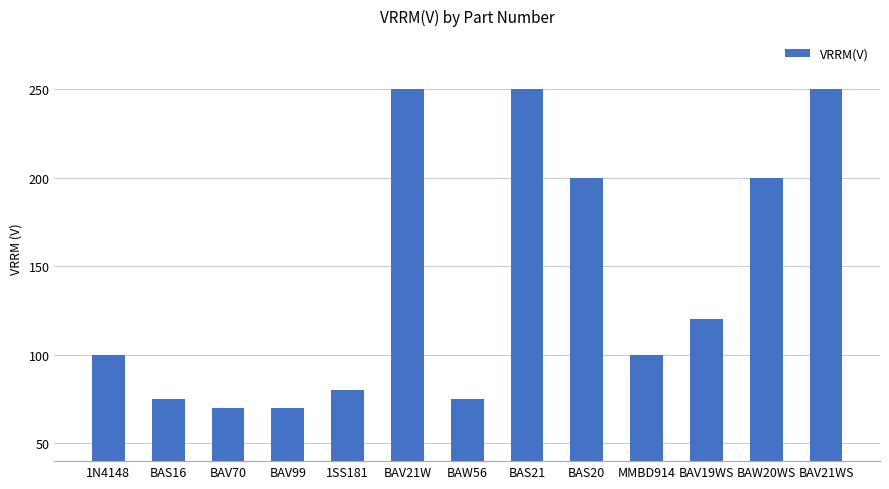

How many bars are there in total?

13